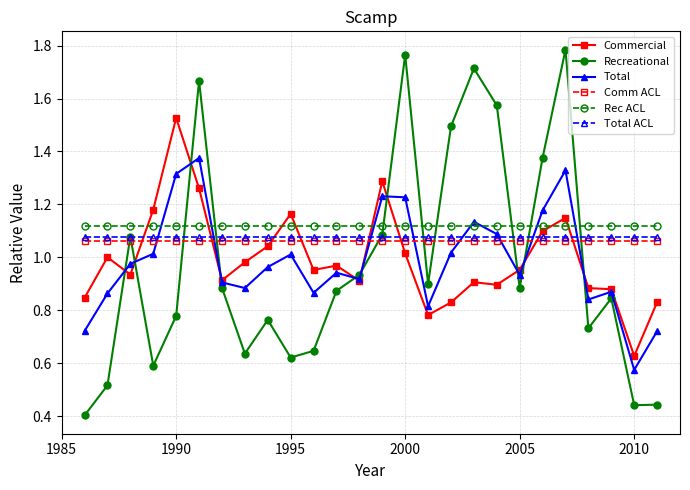

Which series has the largest range (max minus min)?

Recreational